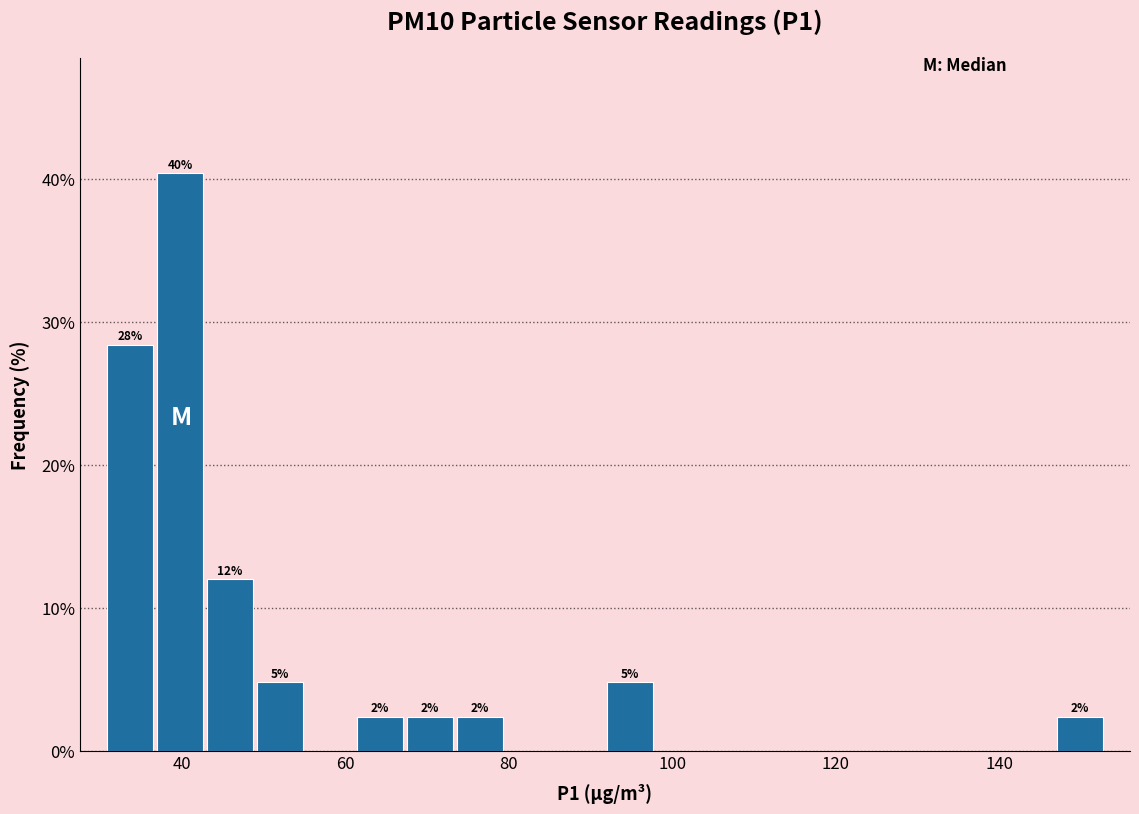

Around what value on the x-axis is the tallest bar? Give the approximate position of its centre, as read against the axis.

40